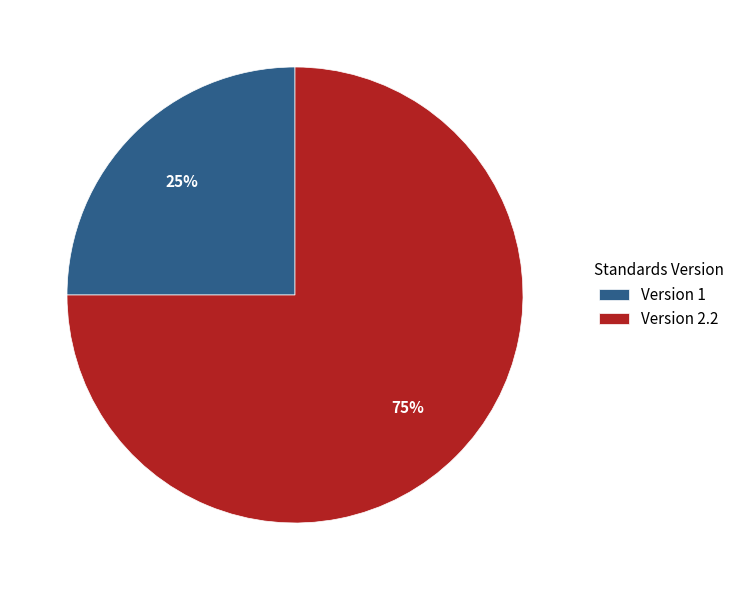

Is there a majority slice in this chart?

Yes